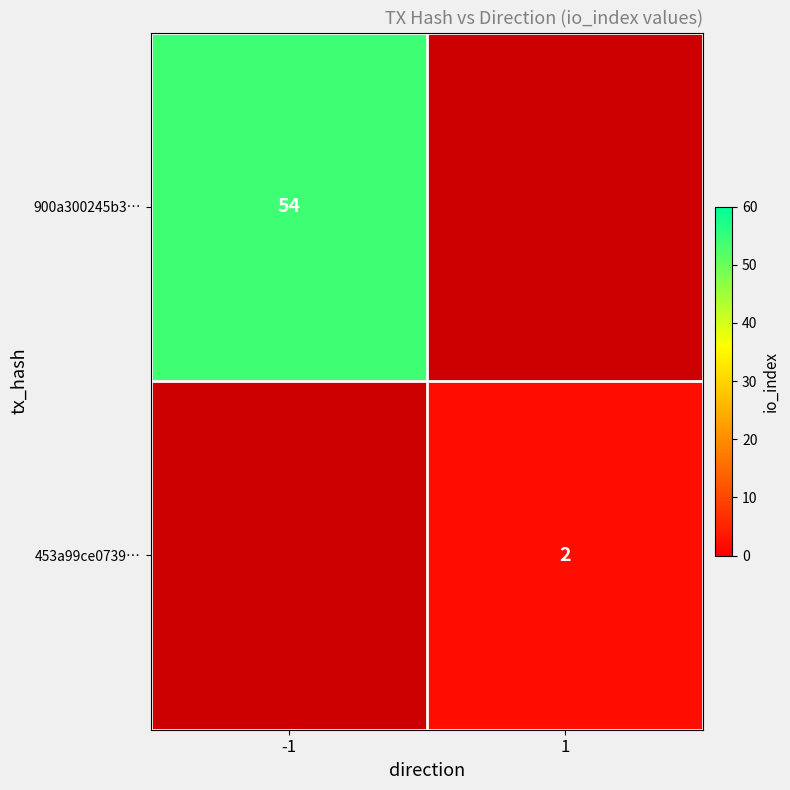

Is the value of 453a99ce0739… at 1 greater than the value of 900a300245b3… at -1?

No